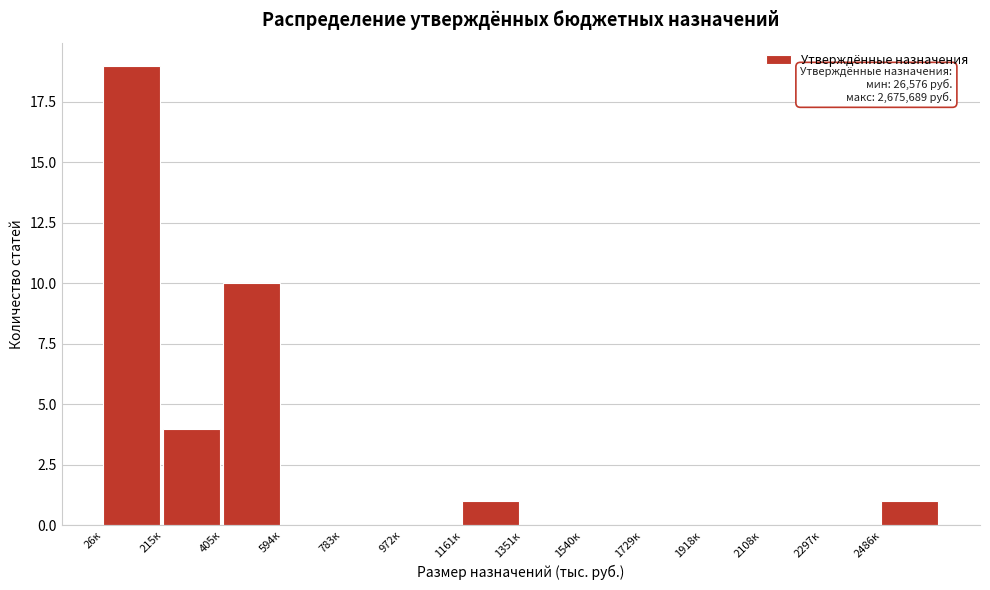

Reading left to right, extract all data points from this chart.

26к=19	215к=4	405к=10	594к=0	783к=0	972к=0	1161к=1	1351к=0	1540к=0	1729к=0	1918к=0	2108к=0	2297к=0	2486к=1